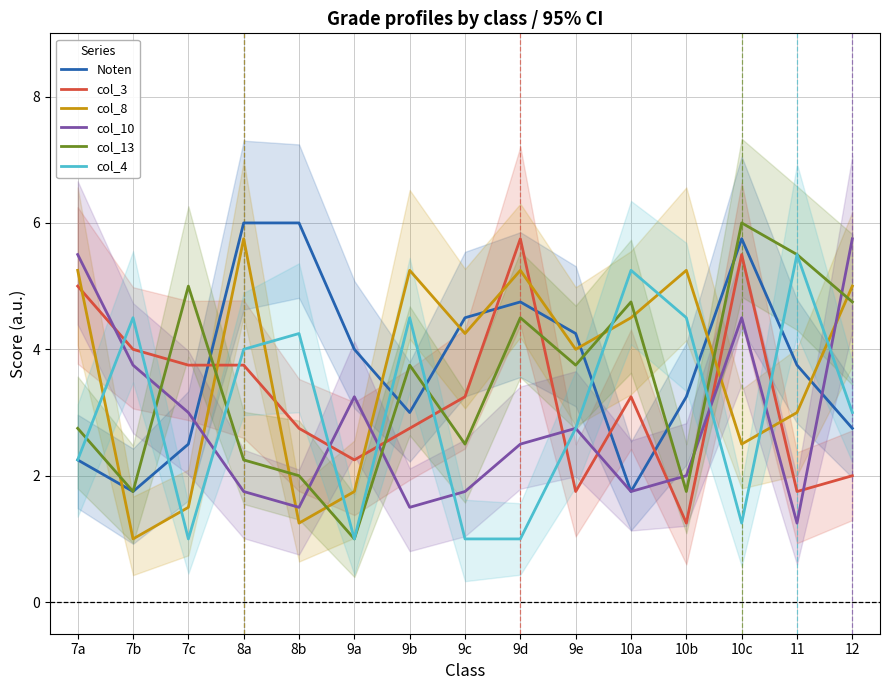

What position from the right is 9e?

6